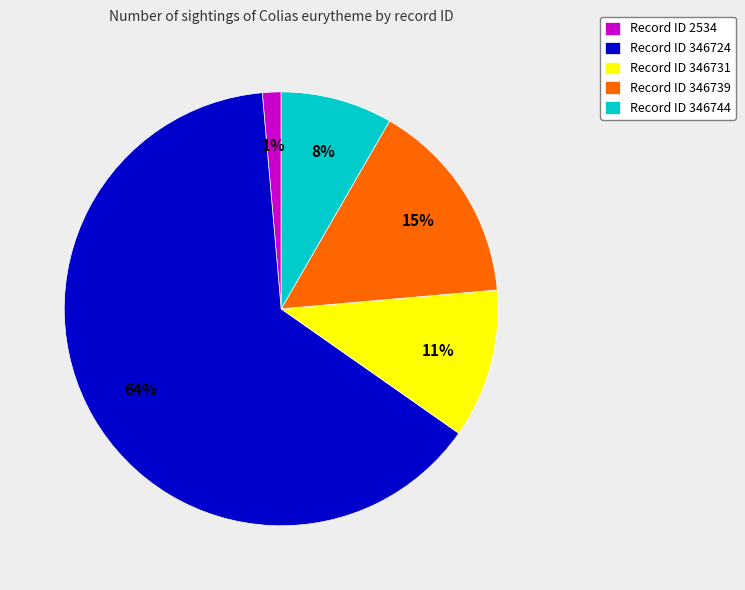

Is the sum of Record ID 346739 and Record ID 346731 greater than half?

No